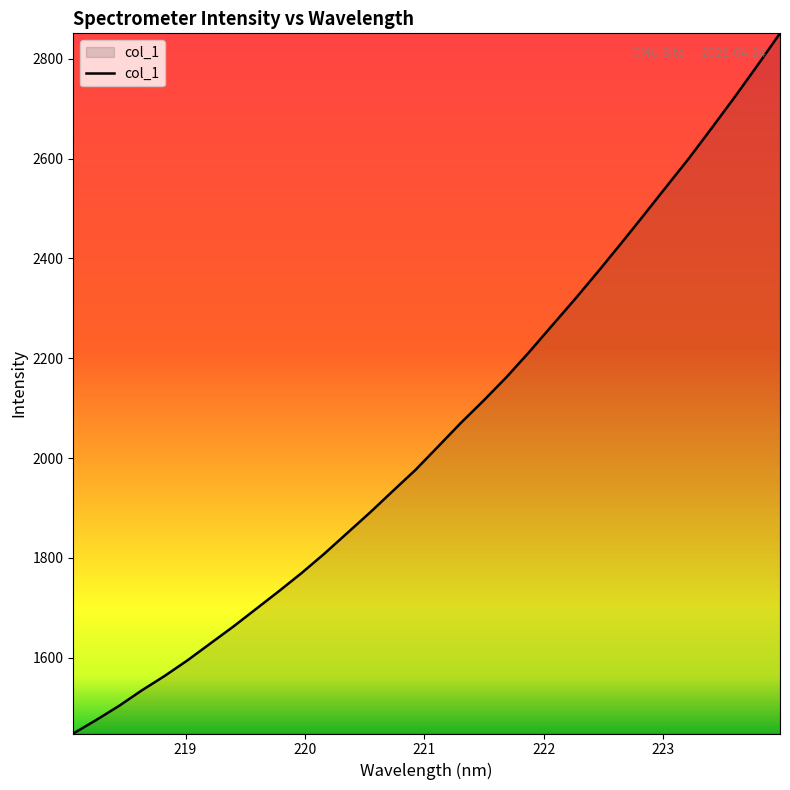

Does the chart display data point markers on the line(s)?

No